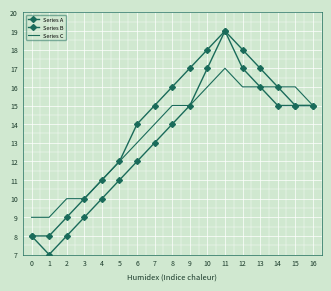

Rank the series at 14 from highest to lowest value.

Series A, Series C, Series B